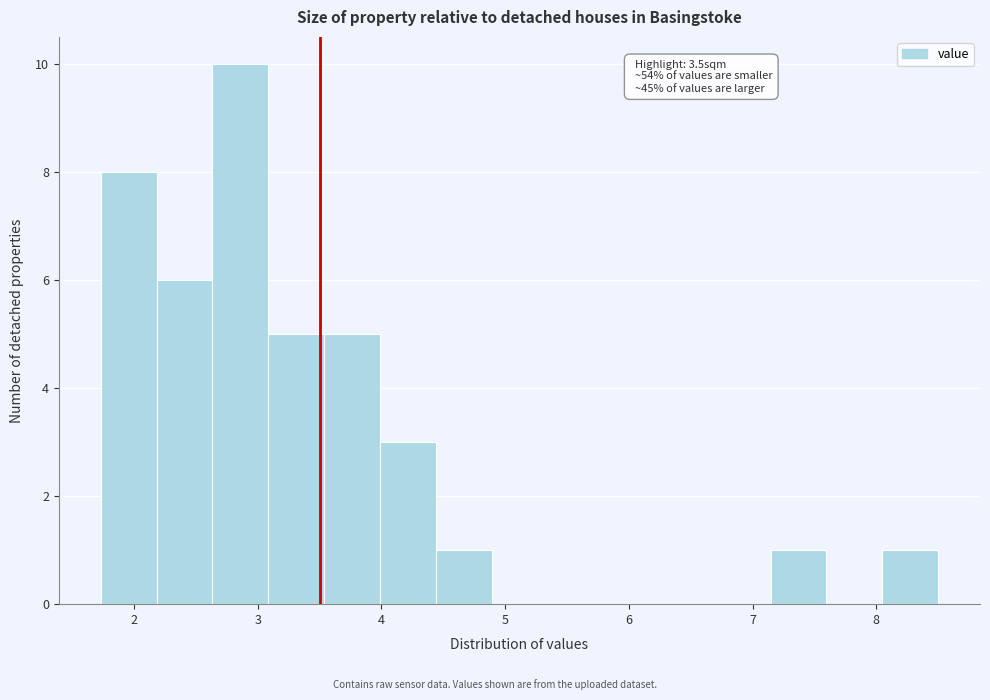

Over which range of the x-axis is the bar tallest?

2.6 to 3.1